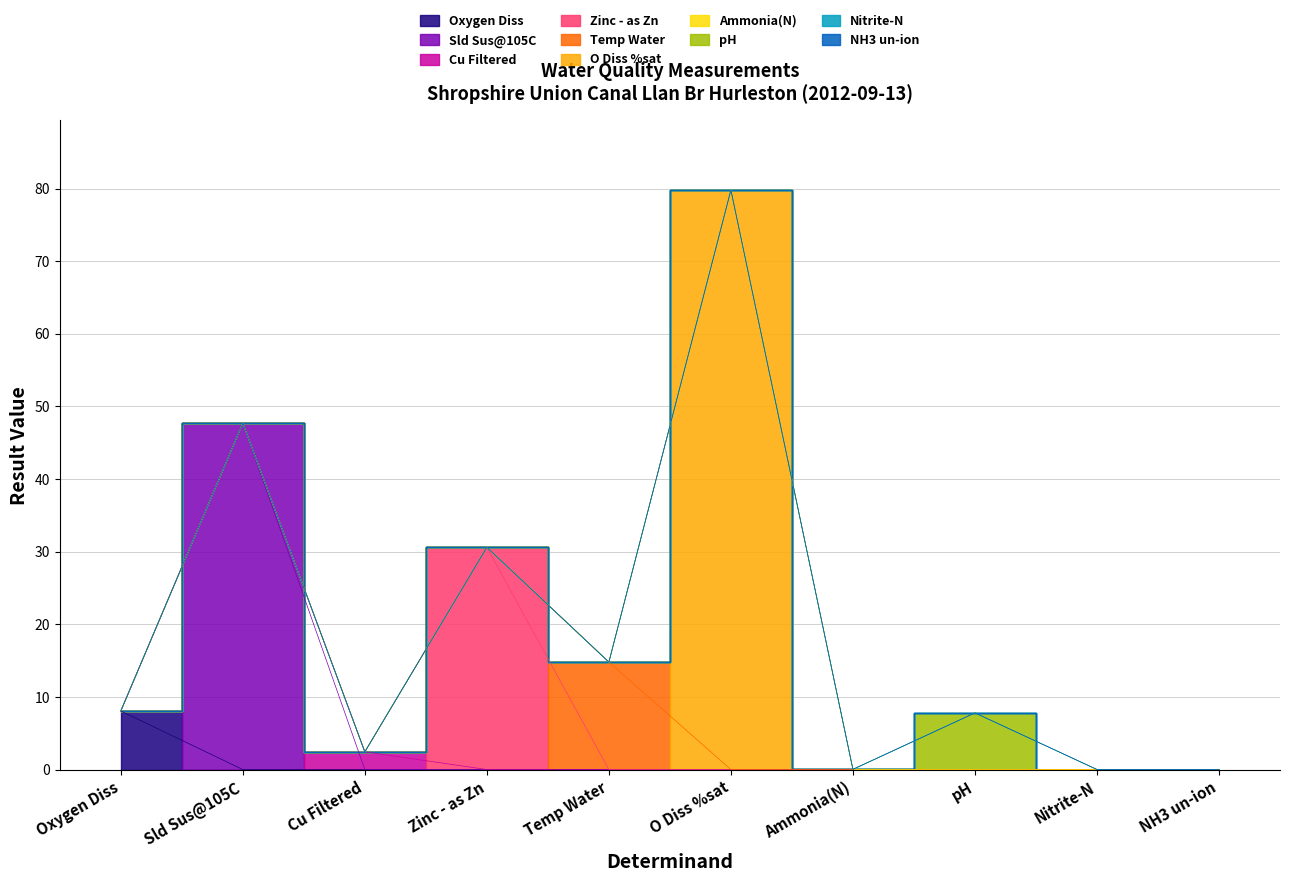

What is the label of the 2nd point from the left?

Sld Sus@105C